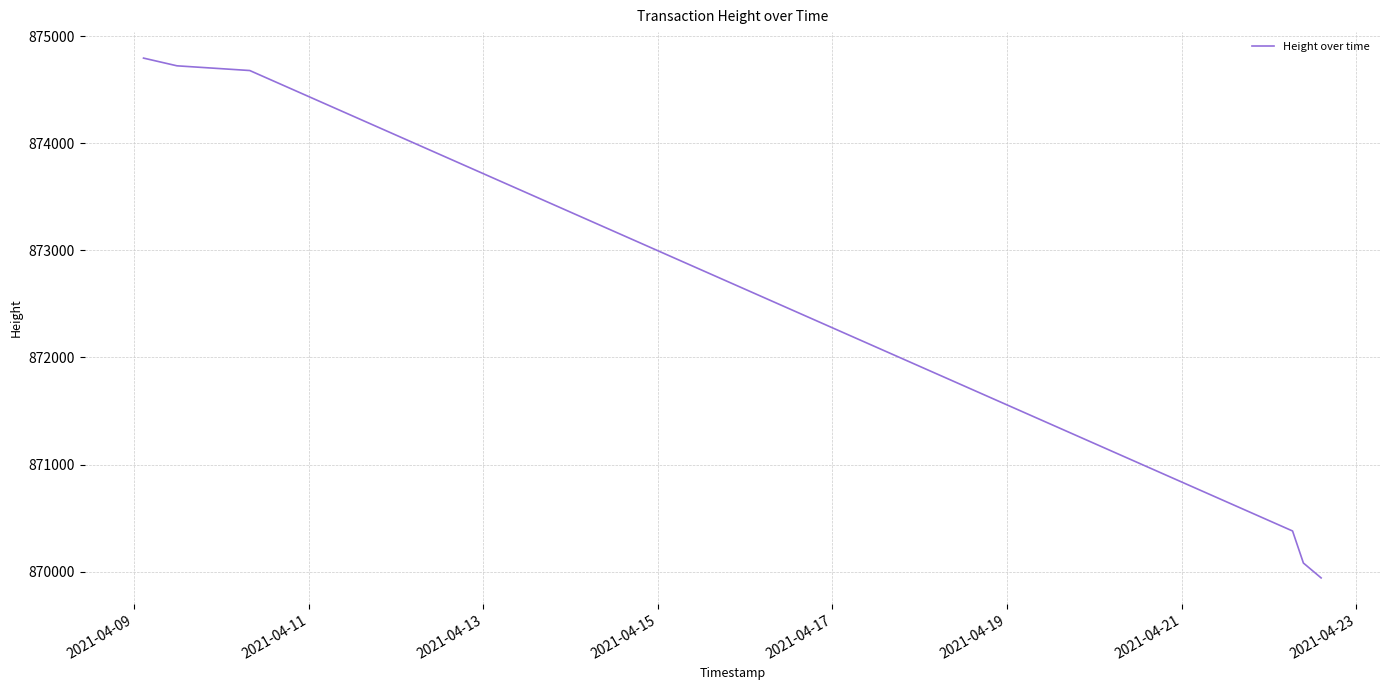

What is the difference between the maximum and minimum values?

4851